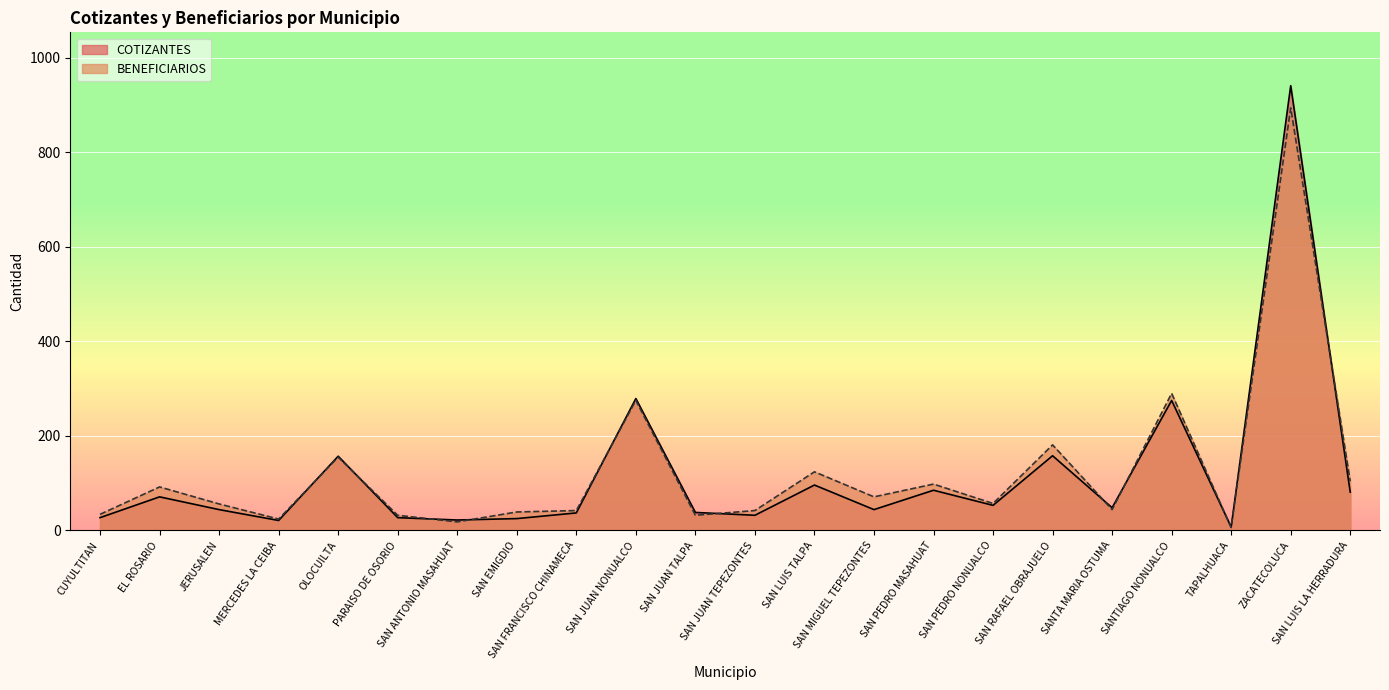

Where does the COTIZANTES series first go above 48?

EL ROSARIO